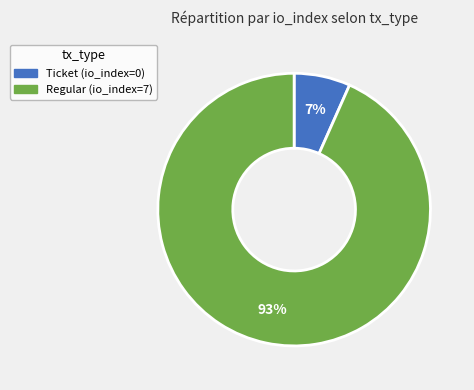

Which slice represents more than half of the pie?

Regular